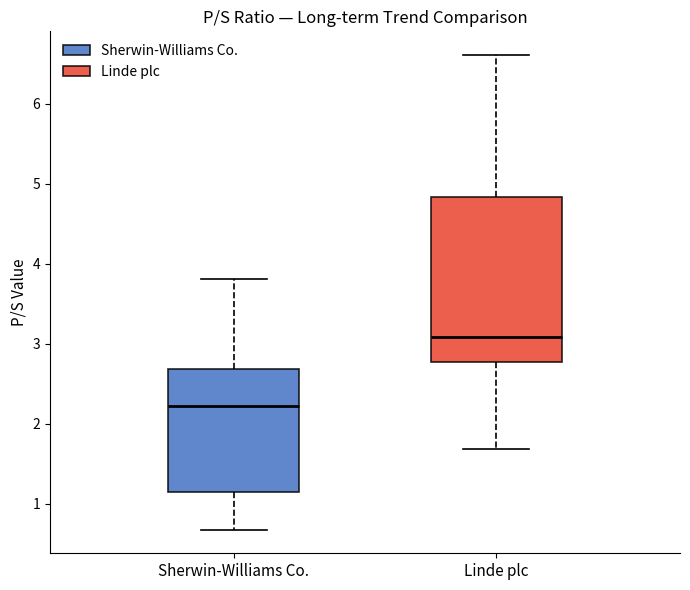

Which box's median line is the highest?

Linde plc